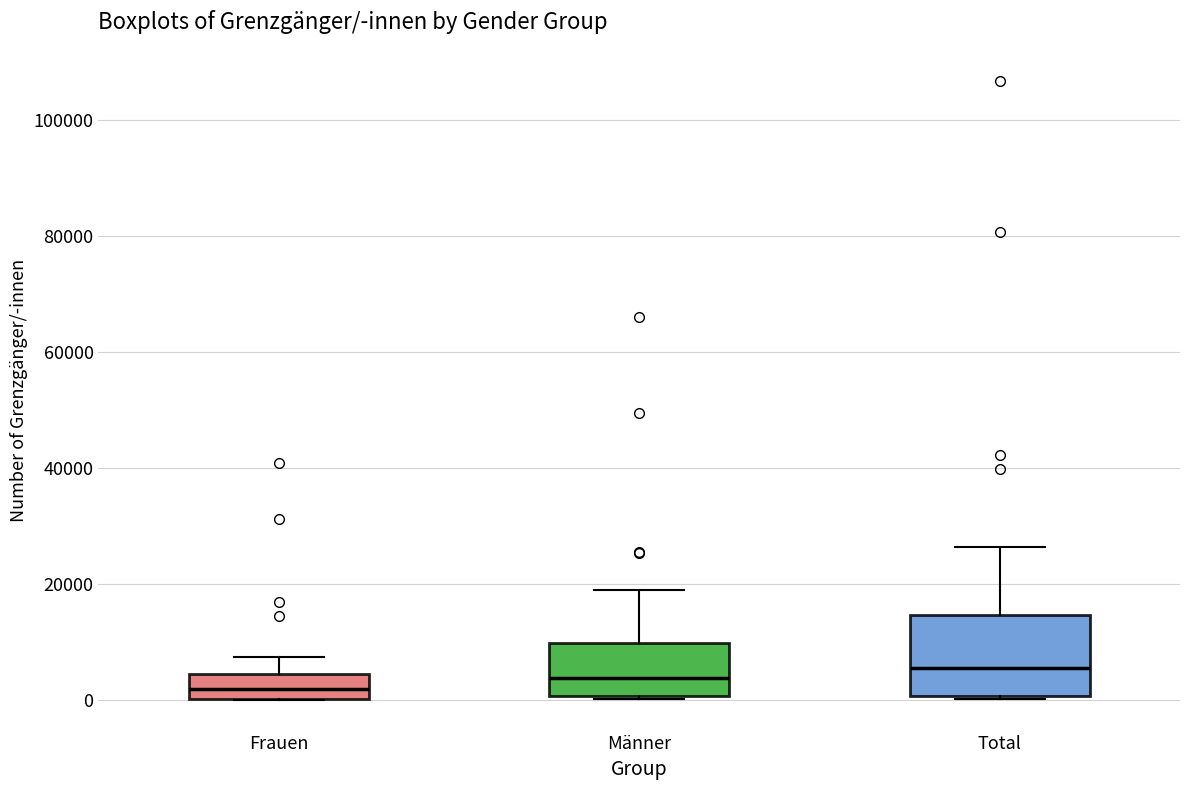

Where is the lower edge of the box for Total on the y-axis? The values are not printed on the chart, so give them approximately, as read against the axis.

0